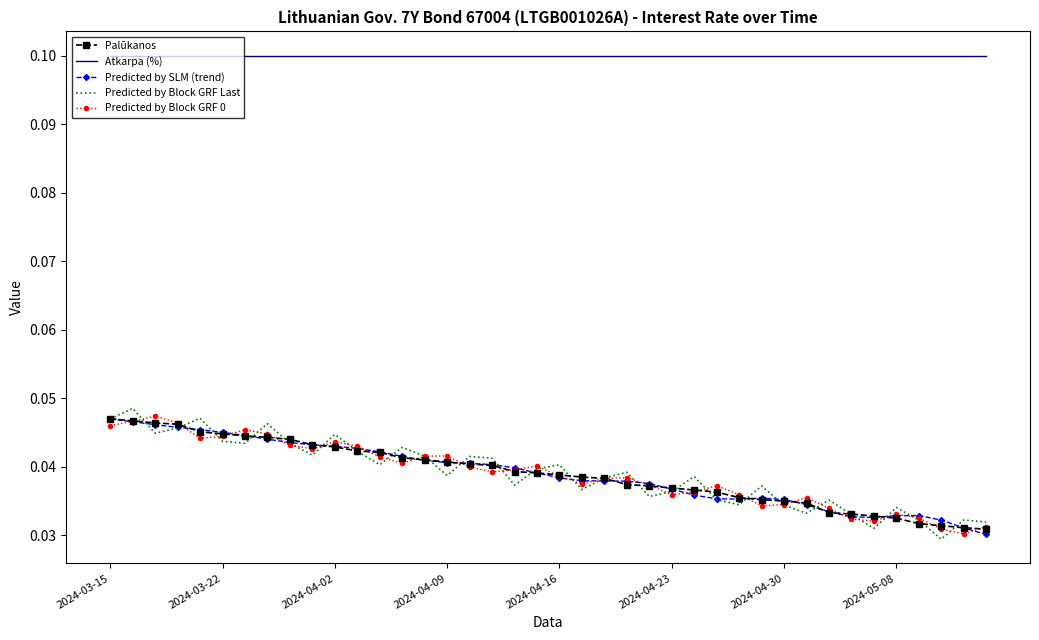

Which series has the widest spread of values?

Predicted by Block GRF Last